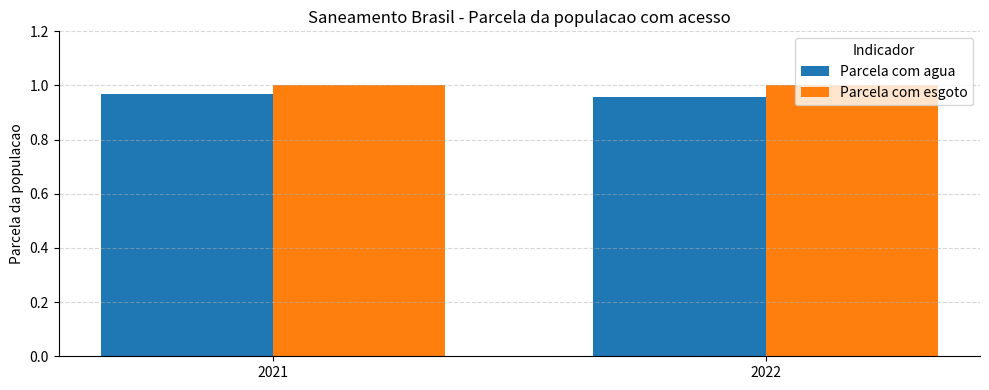

How many categories are shown in the chart?

2